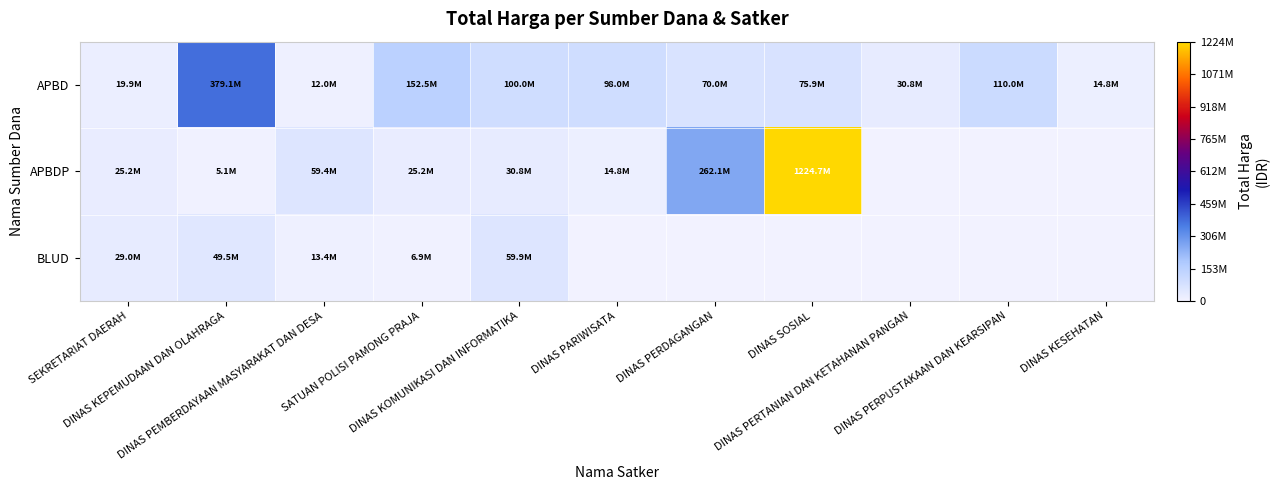

Which series changed the most between SATUAN POLISI PAMONG PRAJA and DINAS KOMUNIKASI DAN INFORMATIKA?

BLUD